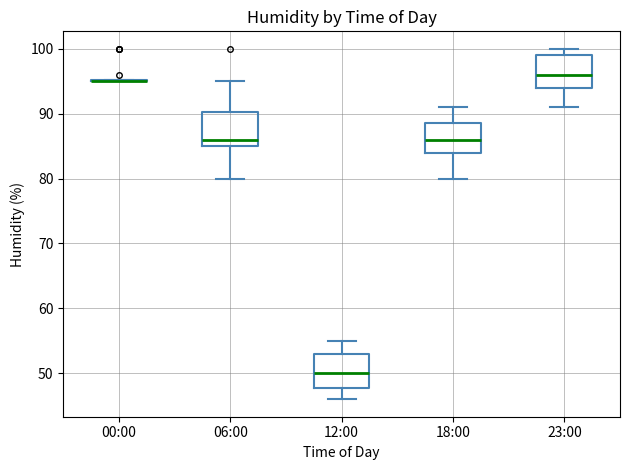

Where does the lower whisker of the box for 06:00 end on the y-axis? The values are not printed on the chart, so give them approximately, as read against the axis.

80